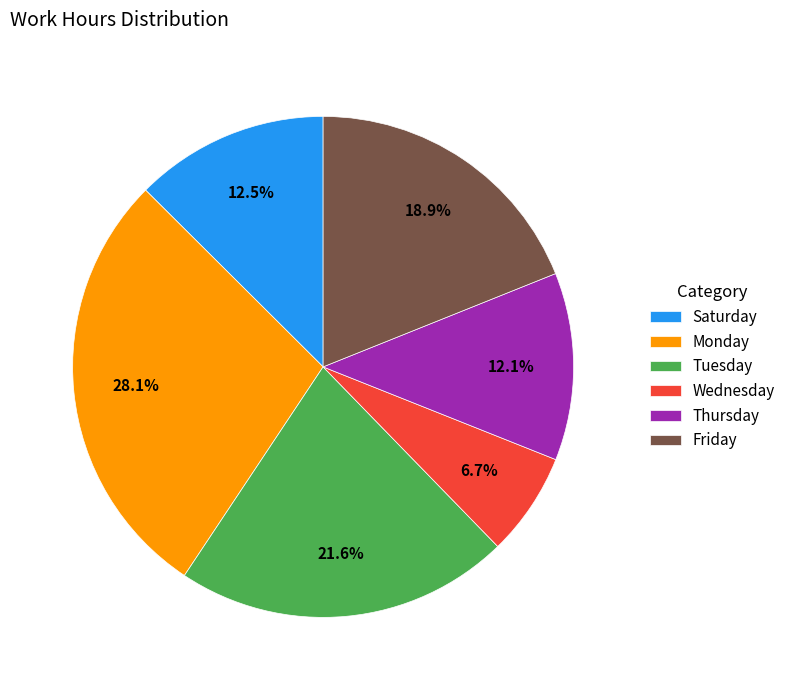

What is the smallest slice in the pie chart?

Wednesday